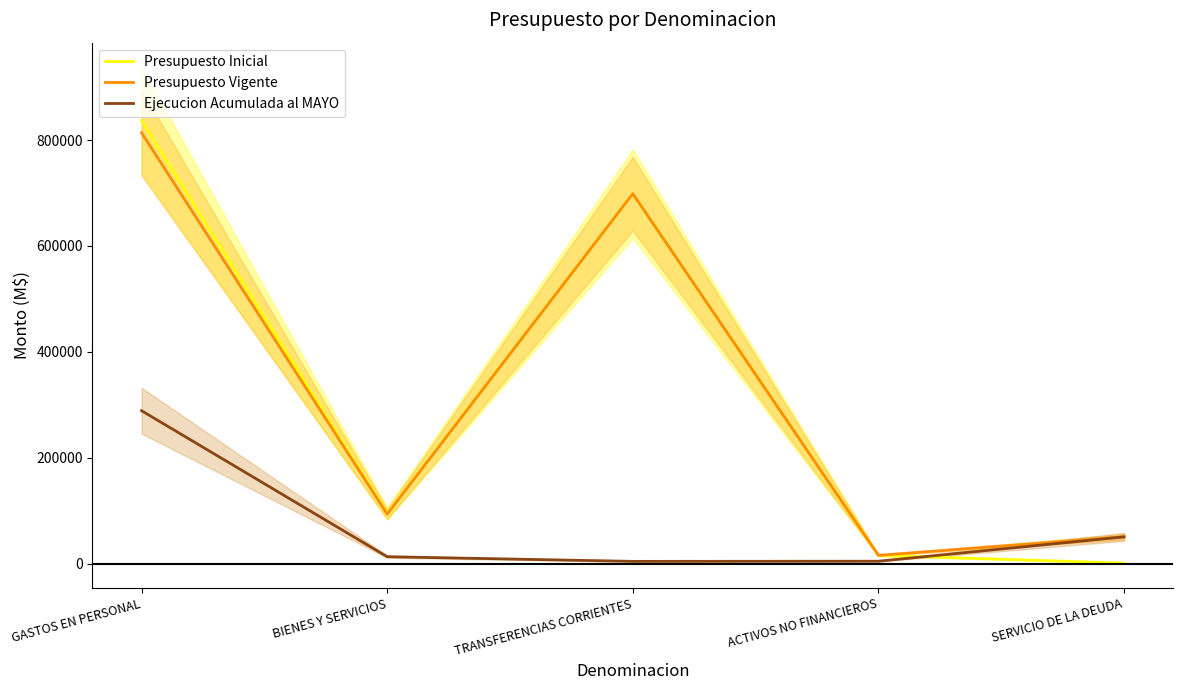

What is the sum of the Presupuesto Inicial values at GASTOS EN PERSONAL and ACTIVOS NO FINANCIEROS?

852223